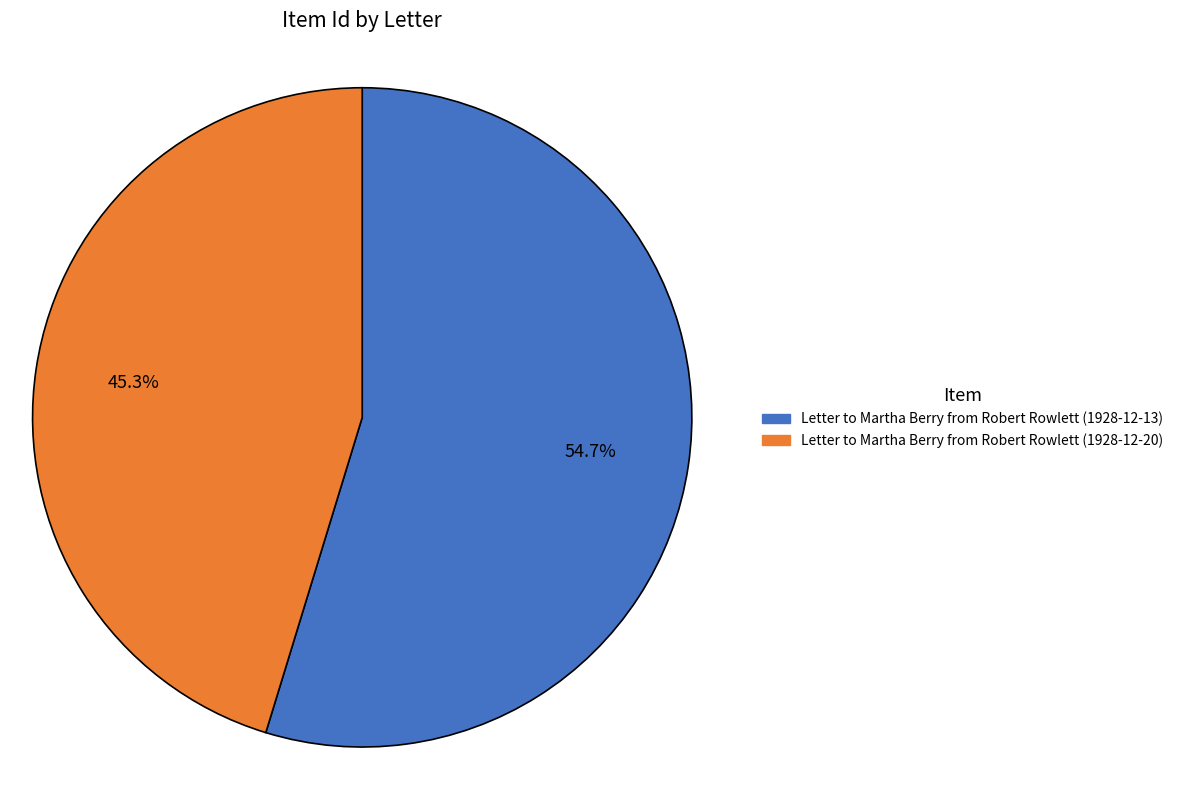

Approximately how many times larger is the value at Letter to Martha Berry from Robert Rowlett (1928-12-13) compared to Letter to Martha Berry from Robert Rowlett (1928-12-20)?

1.2